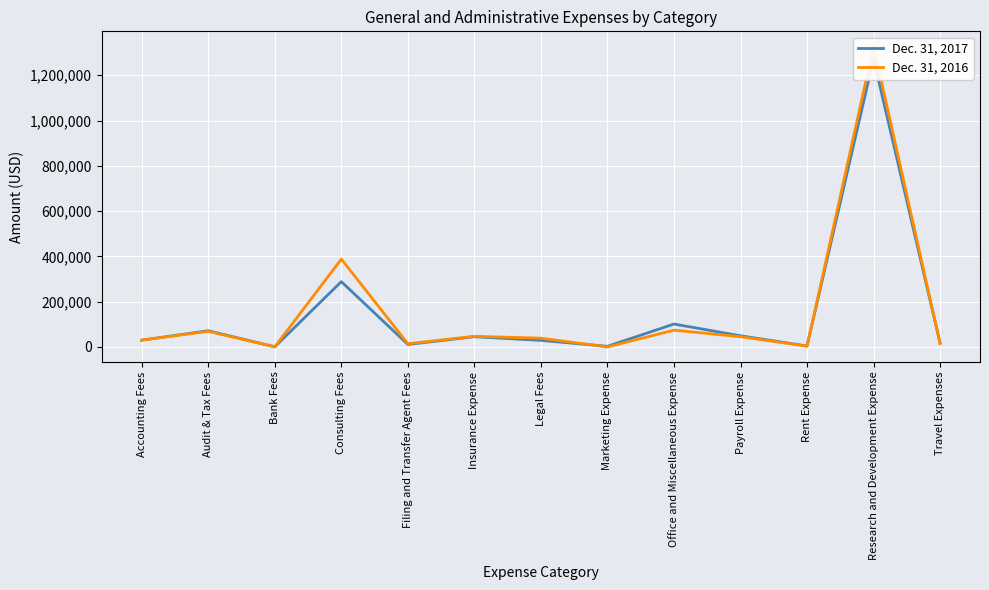

Between which two adjacent categories do Dec. 31, 2016 and Dec. 31, 2017 first intersect?

Bank Fees and Consulting Fees